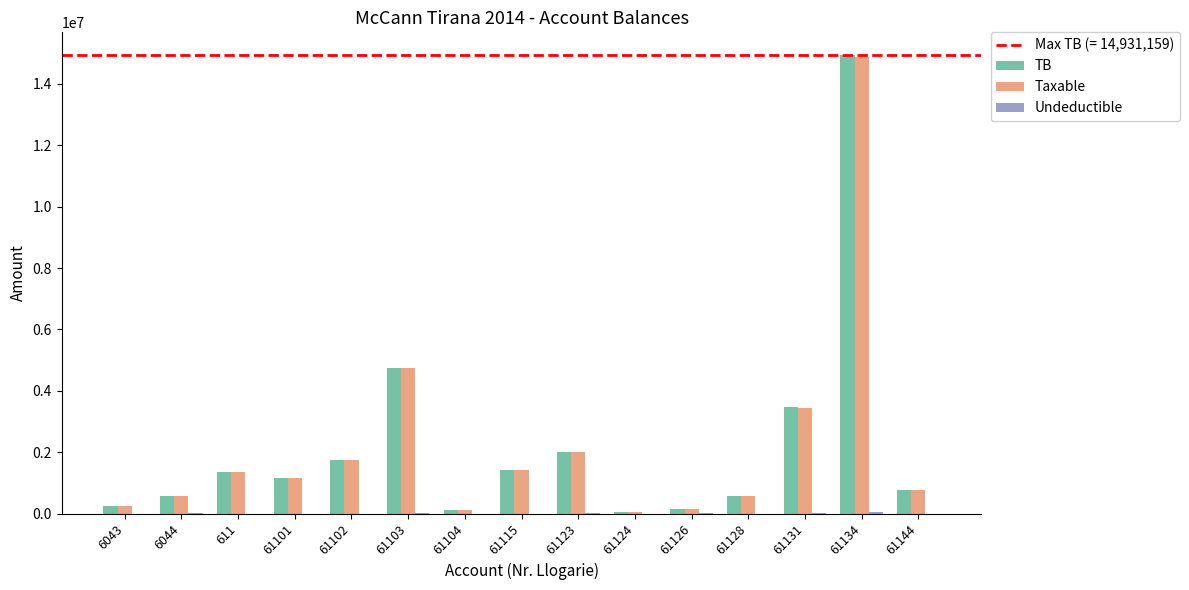

The value of TB at 611 is 1972584.1. True or false?

False